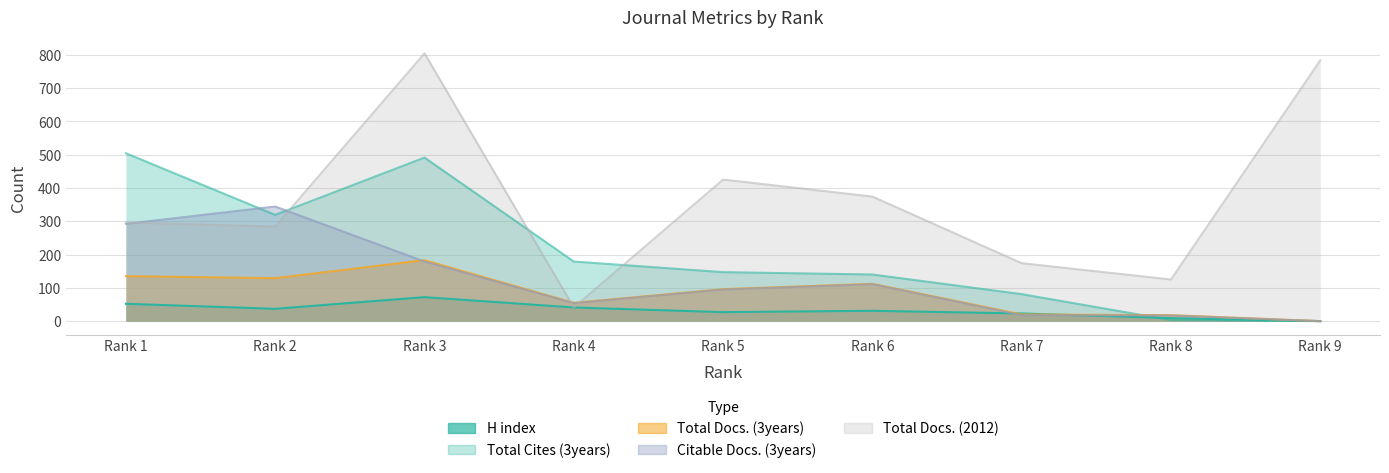

How many series are shown in this chart?

5